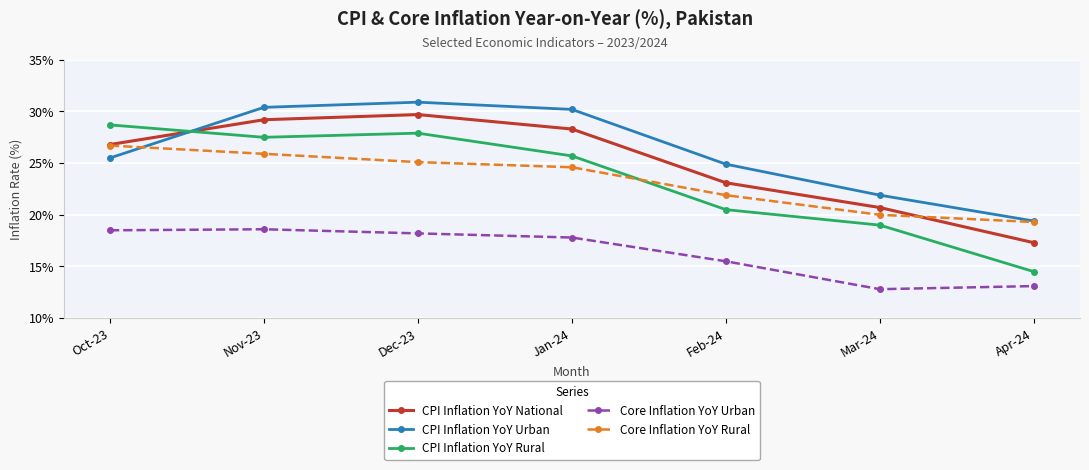

Rank the series by their maximum value, from highest to lowest.

CPI Inflation YoY Urban, CPI Inflation YoY National, CPI Inflation YoY Rural, Core Inflation YoY Rural, Core Inflation YoY Urban